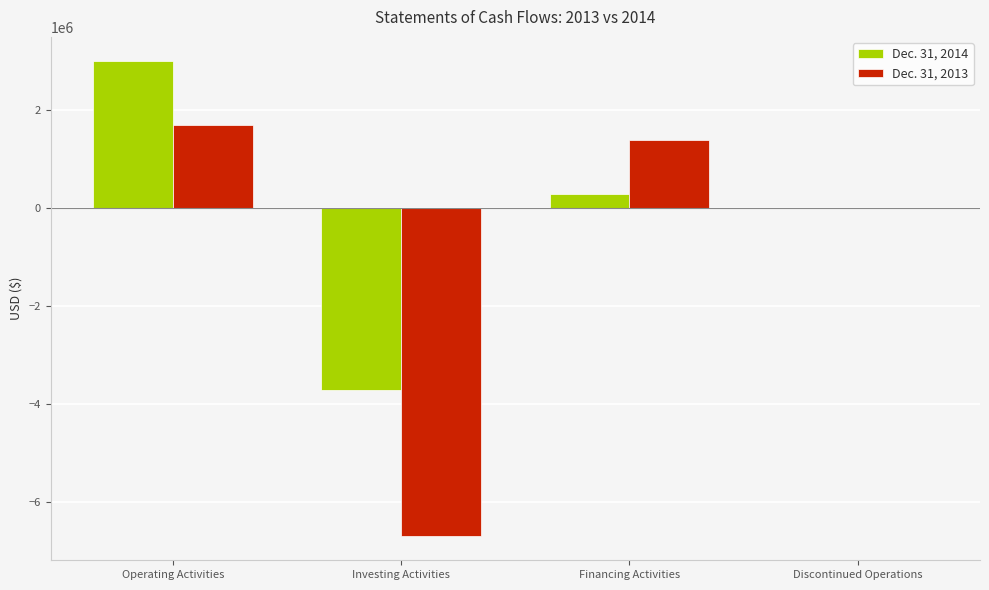

What is the spread (max minus min) of values at Operating Activities?

1313719